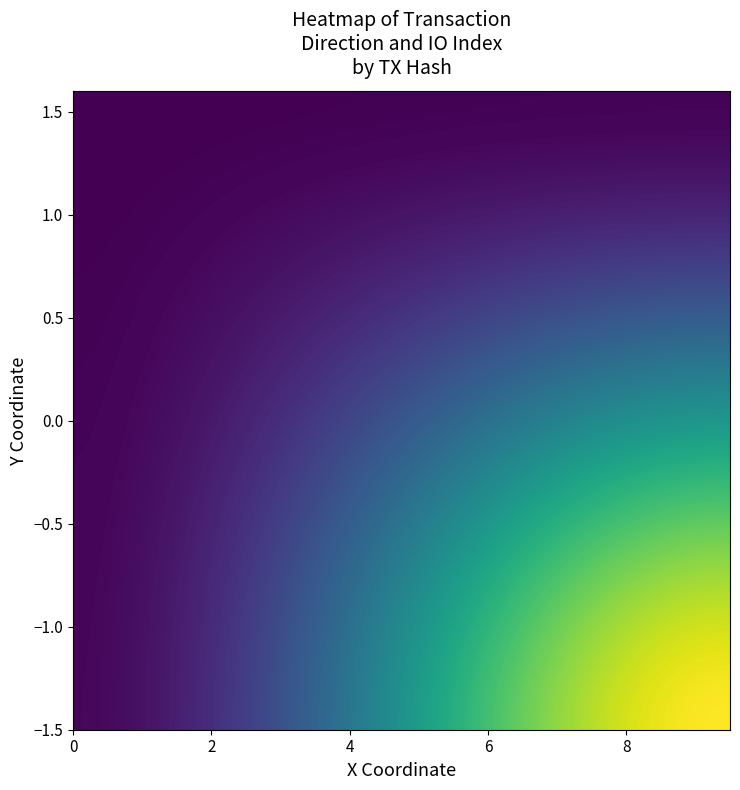

What is the greatest value displayed?

103